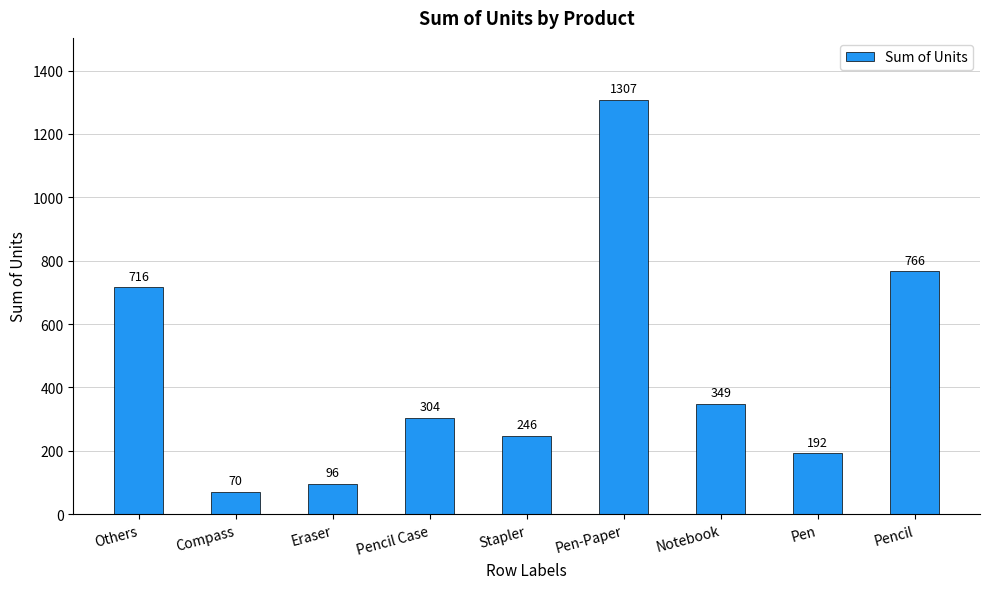

How many series are shown in this chart?

1